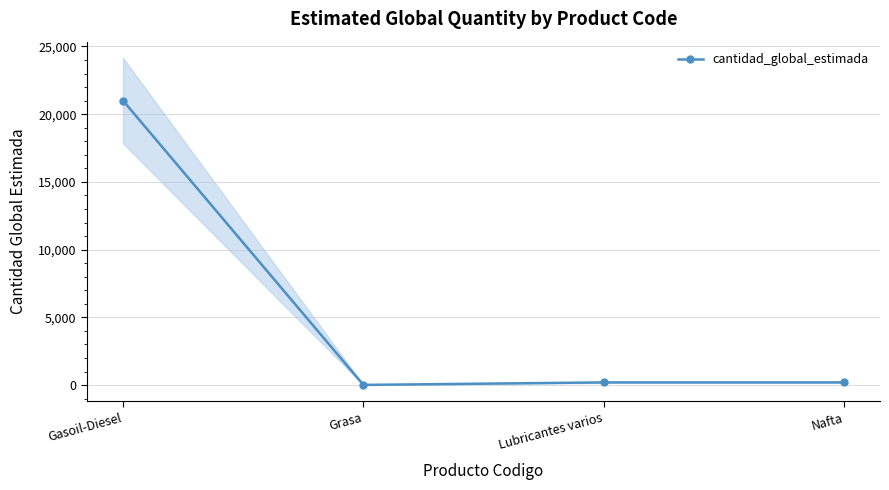

Between Nafta and Lubricantes varios, which is larger?

Nafta